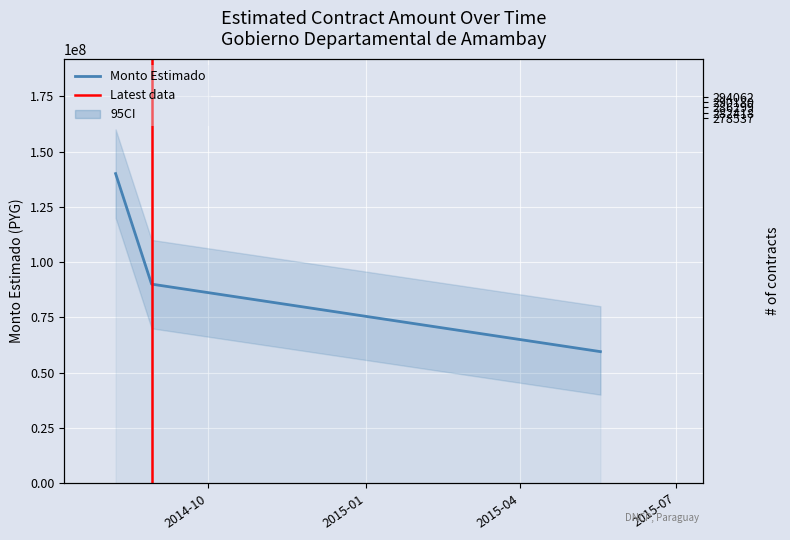

What is the label of the 1st point from the right?

2015-05-18